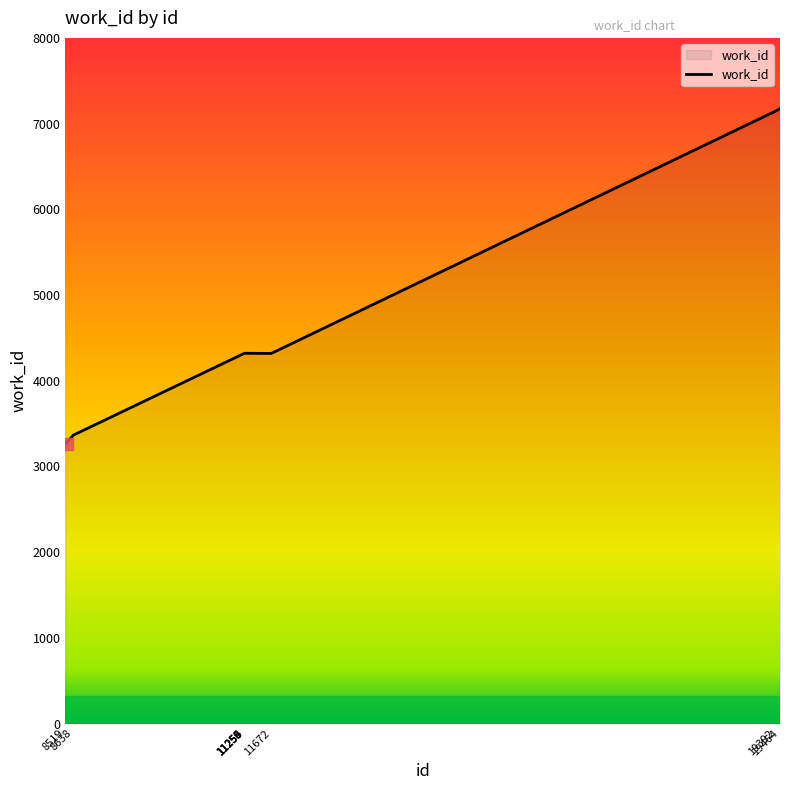

What is the smallest value displayed?

3261